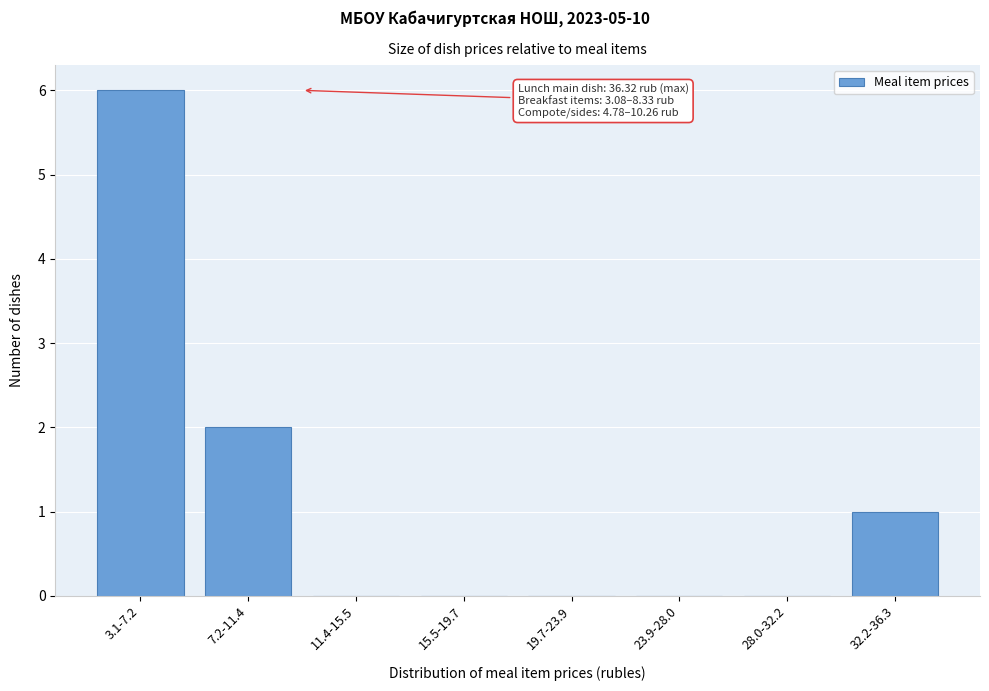

Reading right to left, what are all the values shown in this chart?

32.2-36.3=1	28.0-32.2=0	23.9-28.0=0	19.7-23.9=0	15.5-19.7=0	11.4-15.5=0	7.2-11.4=2	3.1-7.2=6